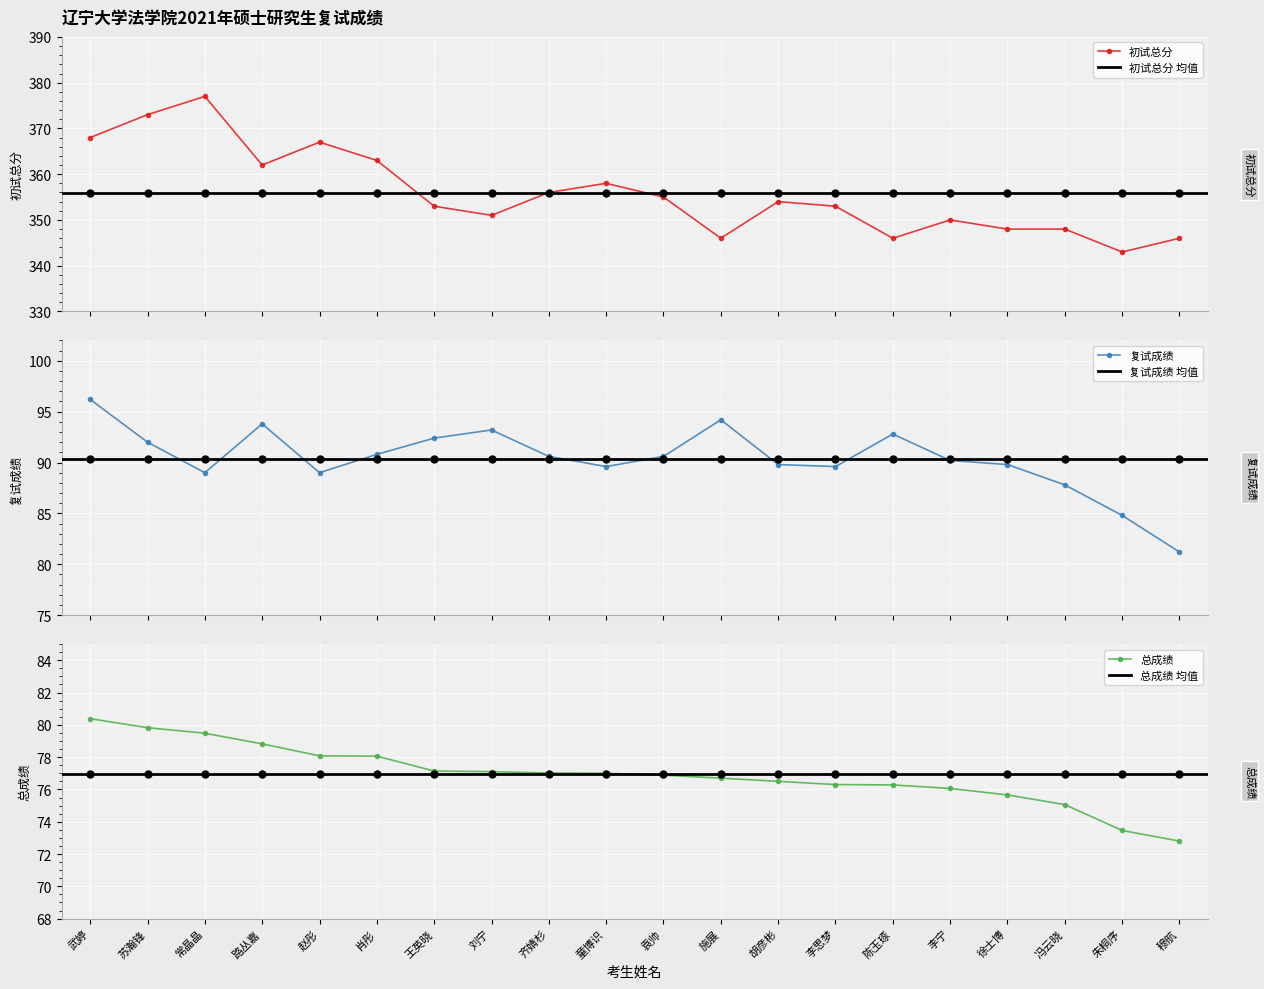

Rank the series at 穆航 from lowest to highest value.

总成绩, 复试成绩, 初试总分